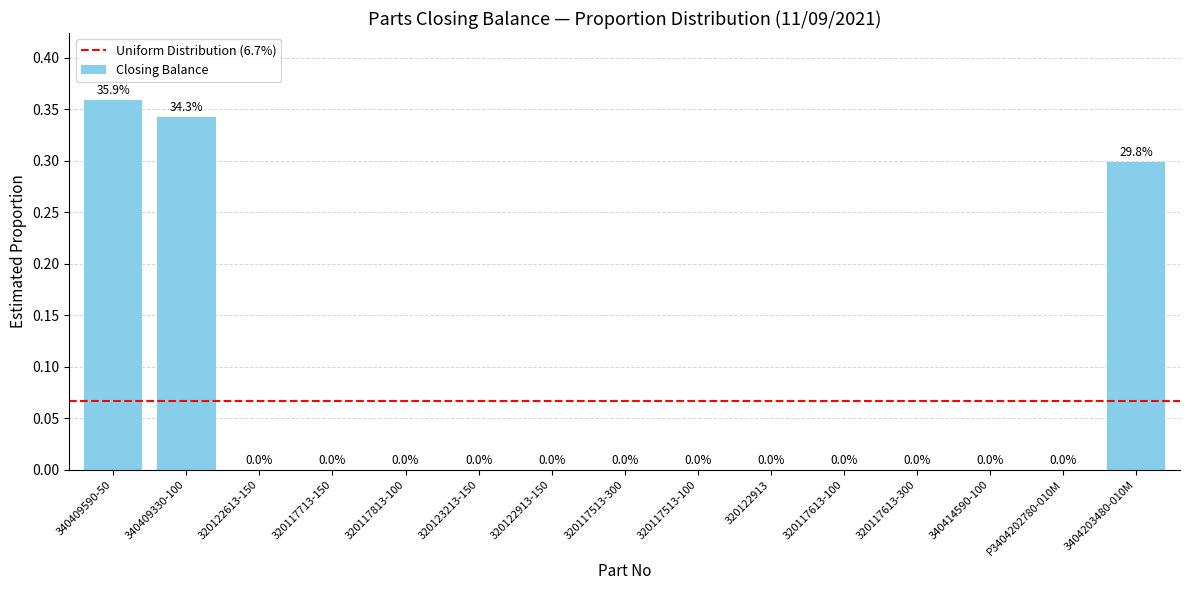

Which category has the highest value across all series?

340409590-50